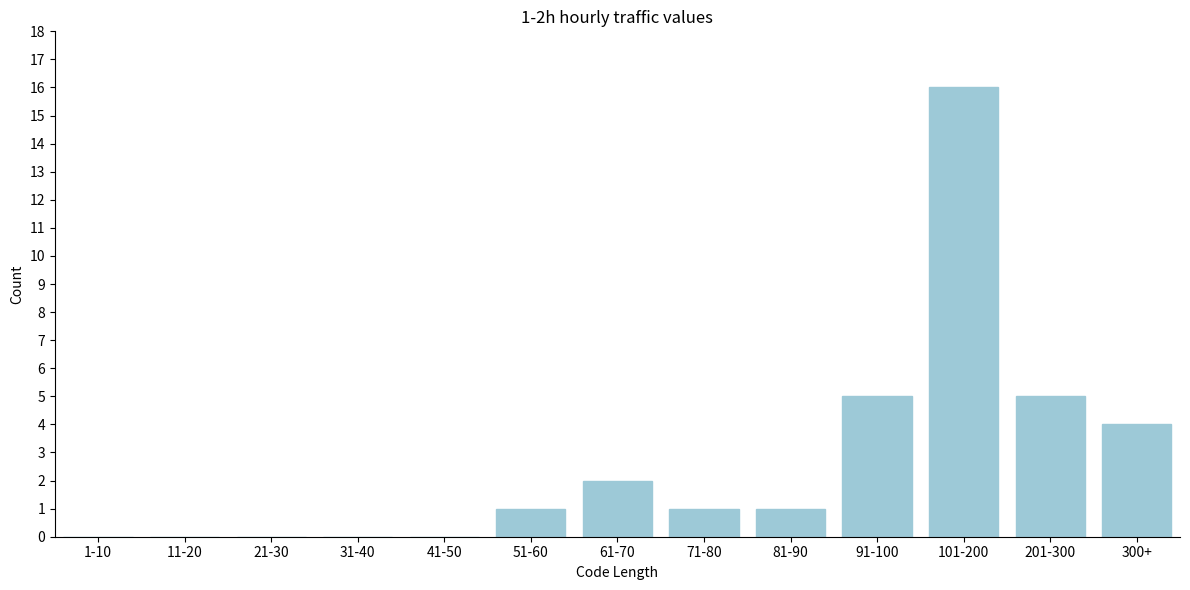

Reading left to right, transcribe all the data shown in this chart.

1-10=0	11-20=0	21-30=0	31-40=0	41-50=0	51-60=1	61-70=2	71-80=1	81-90=1	91-100=5	101-200=16	201-300=5	300+=4